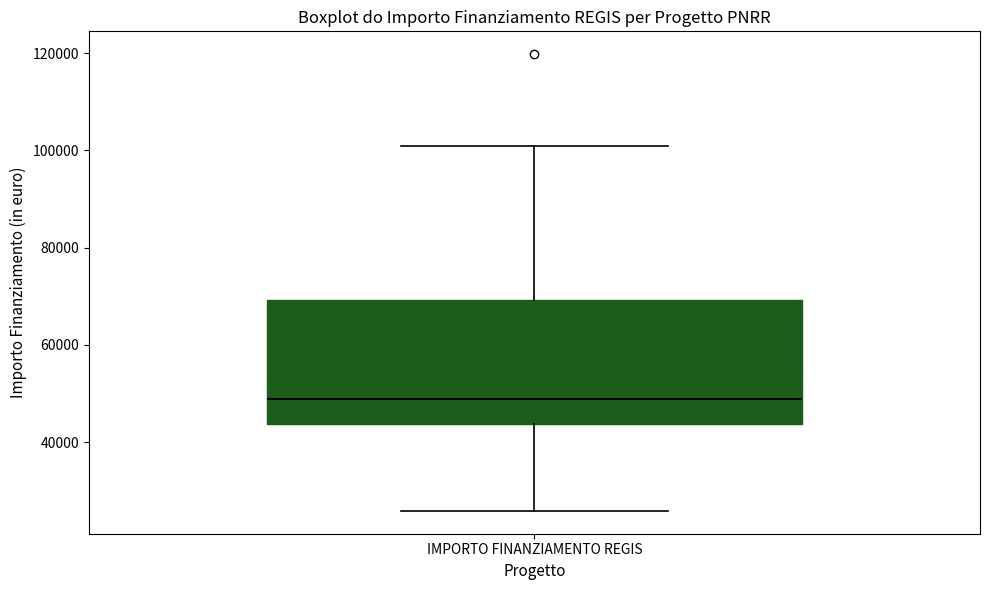

Where does the median line of the box for IMPORTO FINANZIAMENTO REGIS sit on the y-axis? The values are not printed on the chart, so give them approximately, as read against the axis.

48000